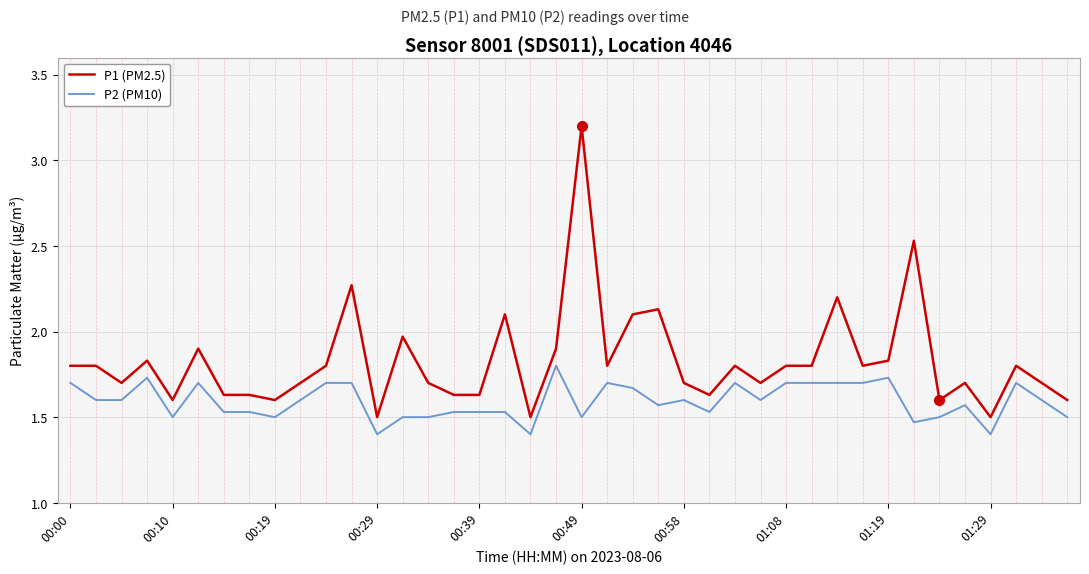

True or false: P1 (PM2.5) has more than 1 interior local peaks.

True